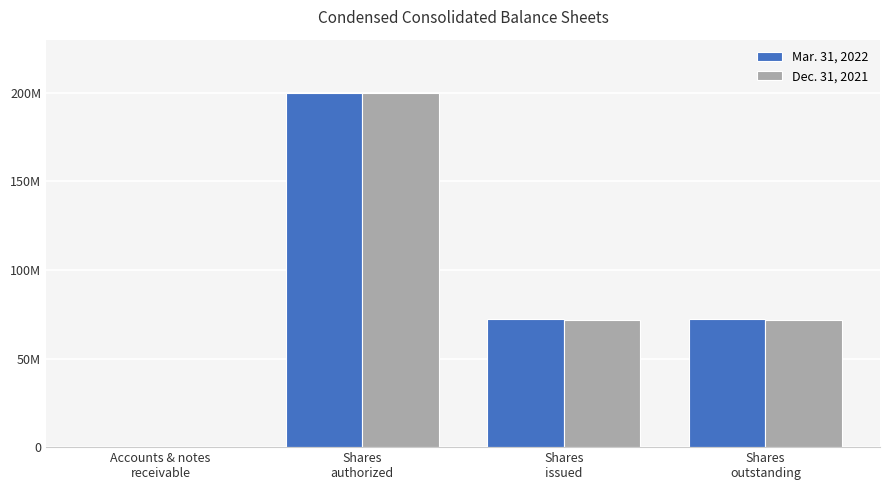

What is the label of the 1st bar from the left?

Accounts & notes
receivable